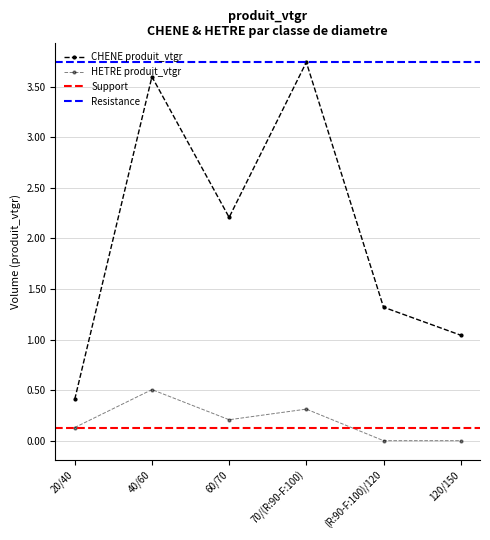

What is the difference between the highest and lowest values at 70/(R:90-F:100)?

3.4